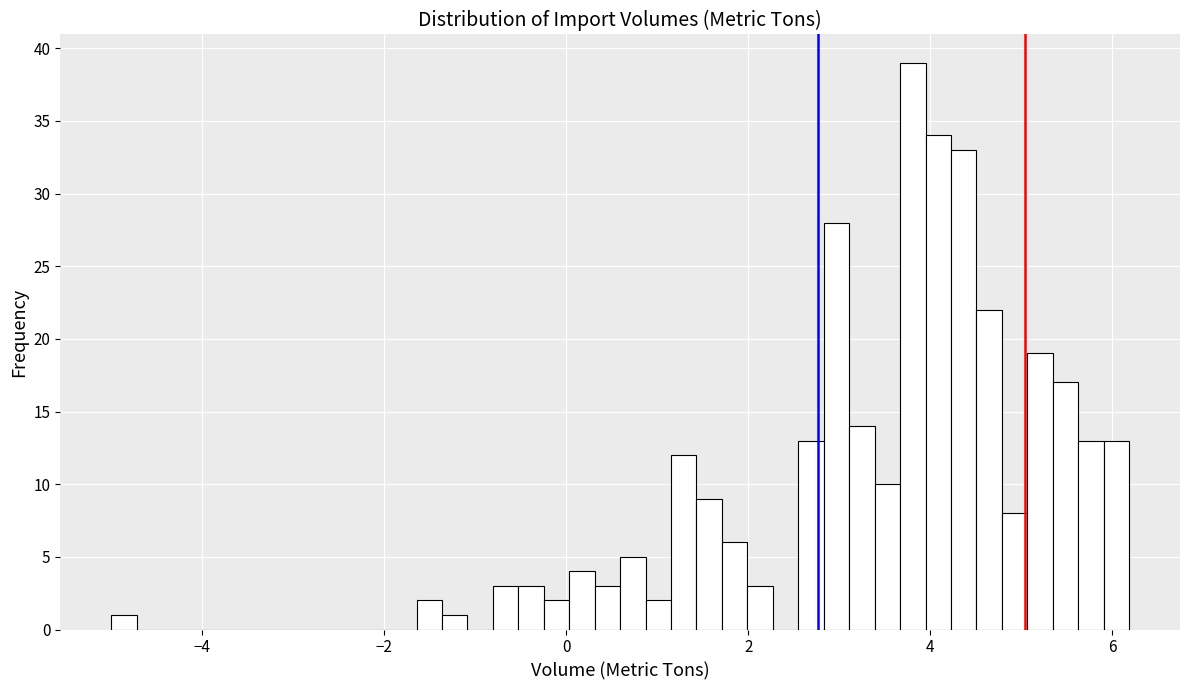

Around what value on the x-axis is the tallest bar? Give the approximate position of its centre, as read against the axis.

3.8